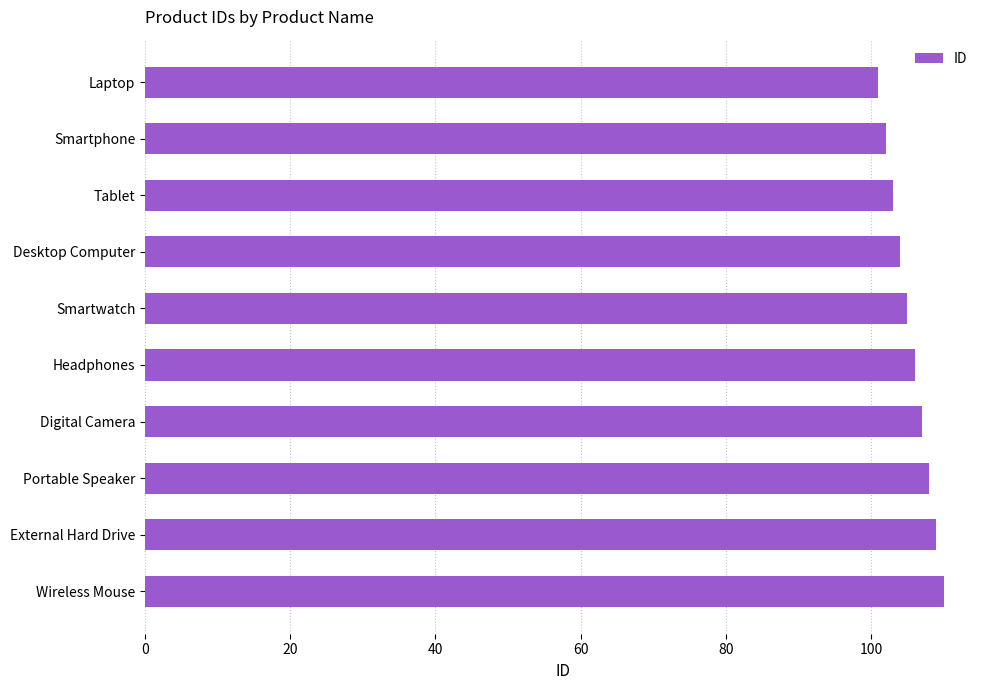

What is the change in value from Digital Camera to Wireless Mouse?

+3